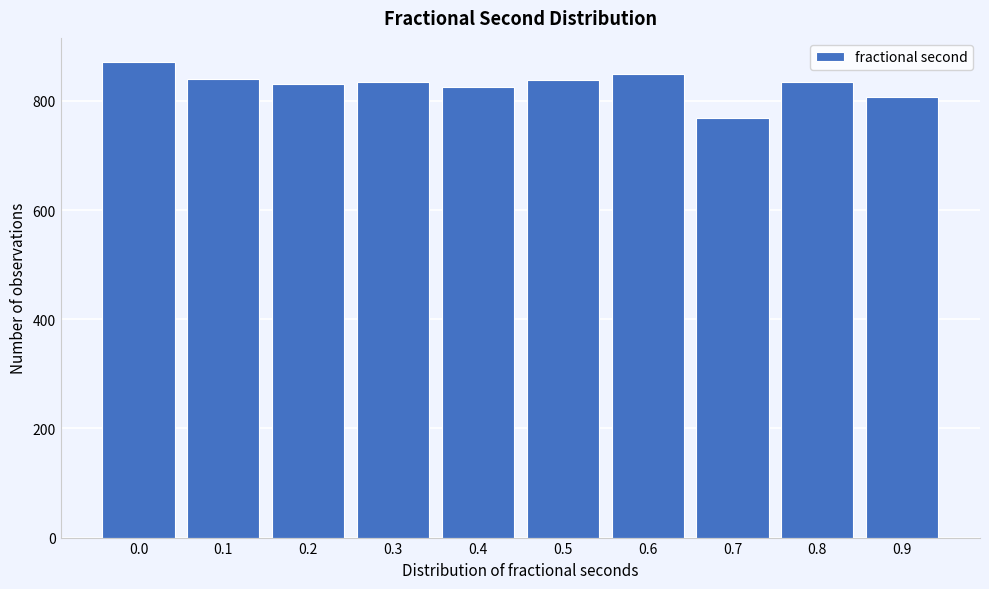

What is the change in value from 0.7 to 0.9?

+40